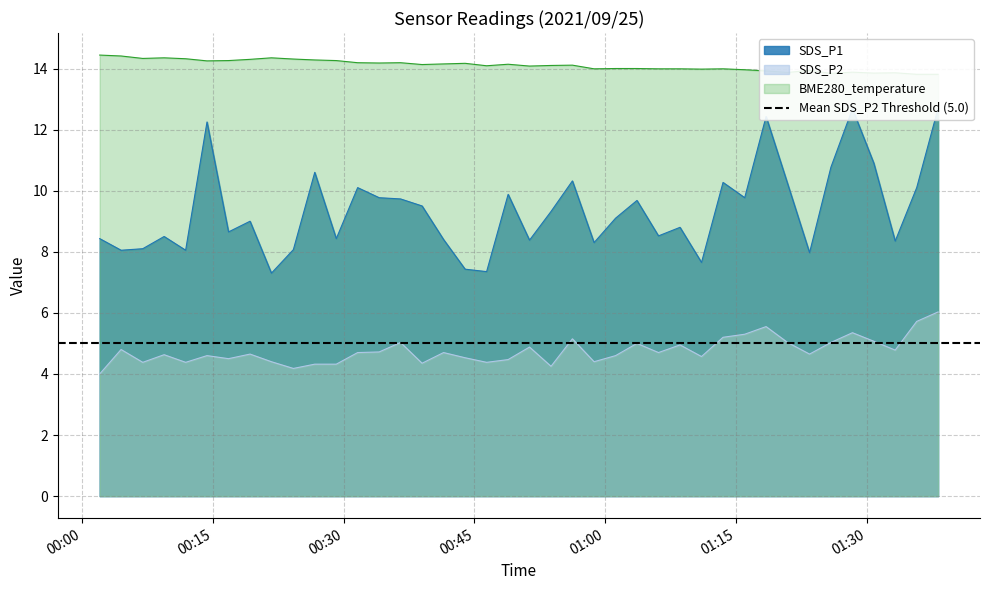

List the series in order of their overall mean, highest first.

BME280_temperature, SDS_P1, SDS_P2